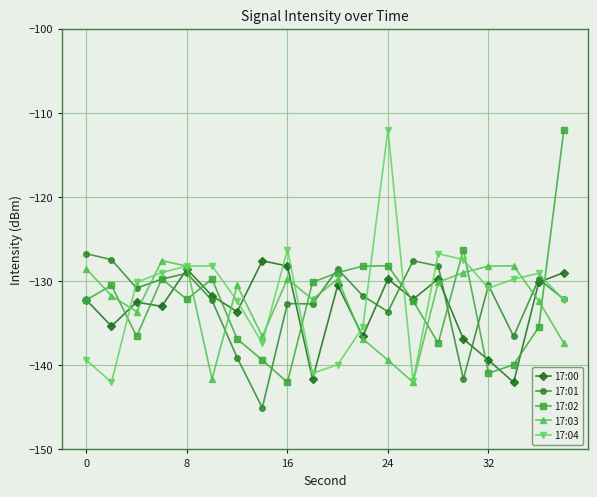

What is the value of the 17:01 point at the 8th from the left?

-145.0